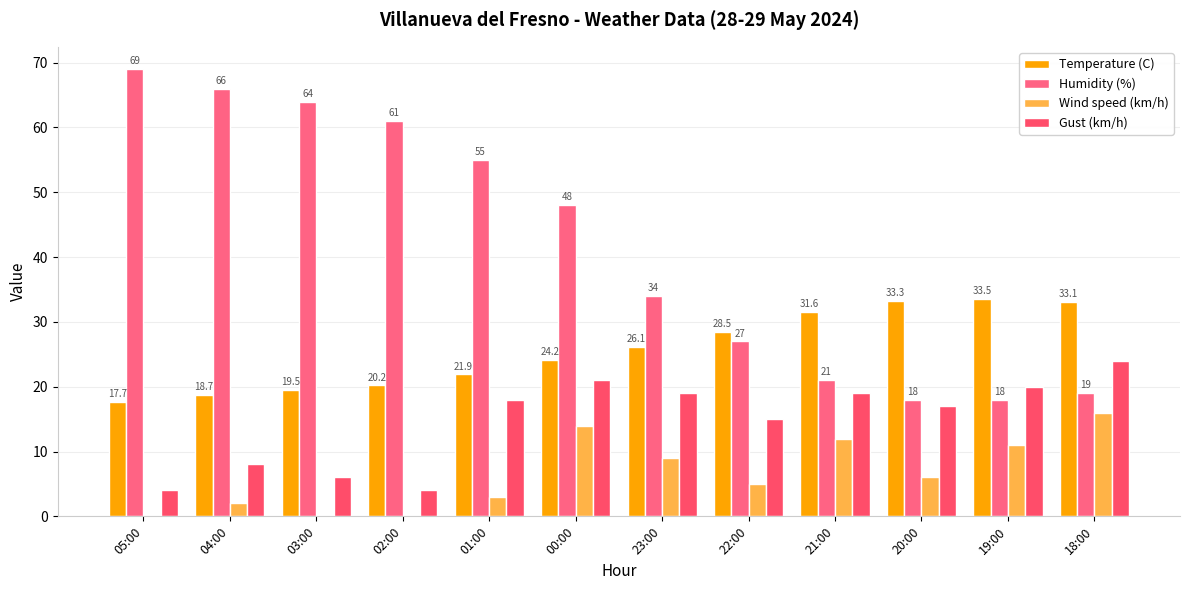

Read the Wind speed (km/h) value at 01:00.

3.0